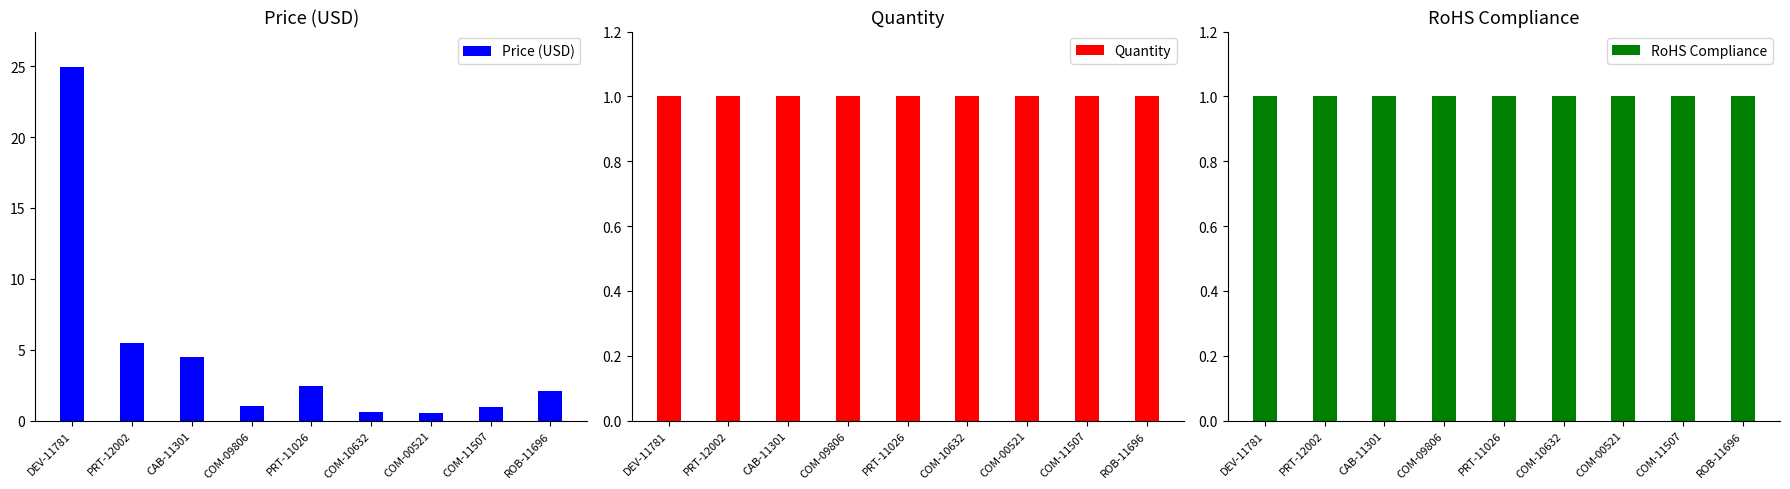

List the labels in order of Quantity value, smallest first.

DEV-11781, PRT-12002, CAB-11301, COM-09806, PRT-11026, COM-10632, COM-00521, COM-11507, ROB-11696